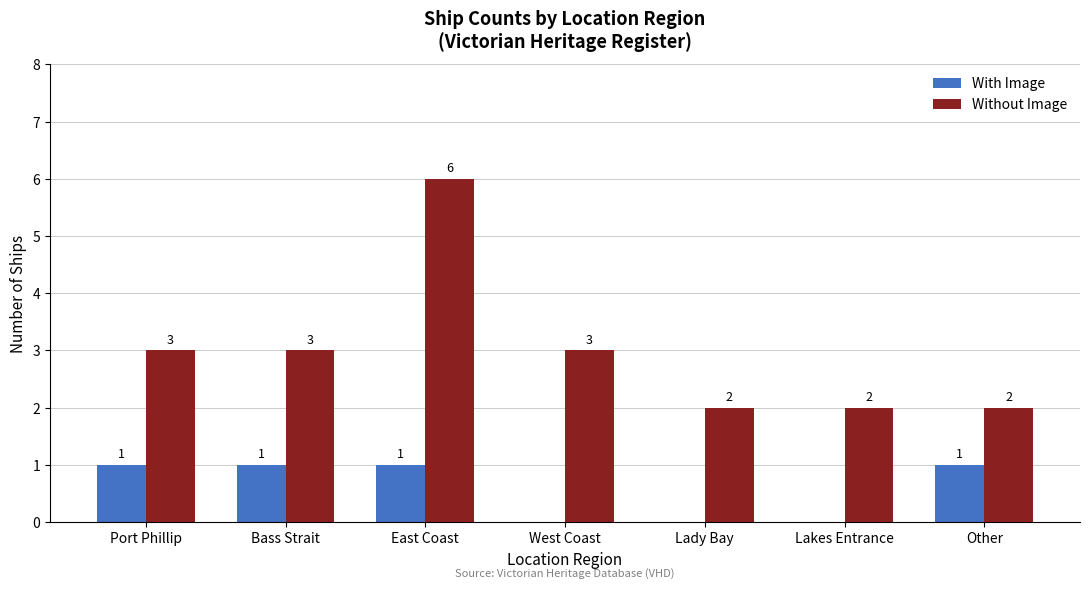

True or false: With Image has a value of 0 at East Coast.

False